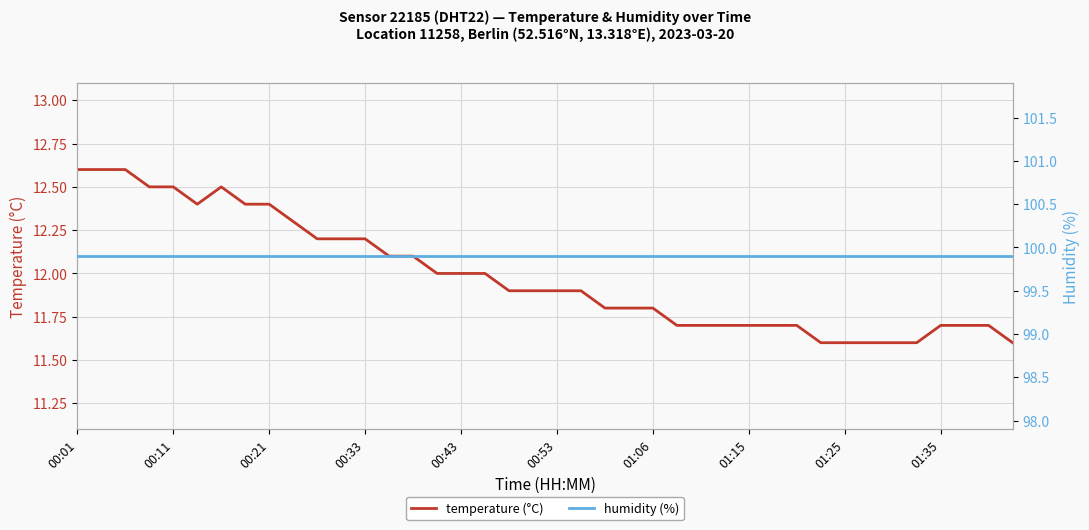

What is the lowest value of the temperature (°C) series?

11.6